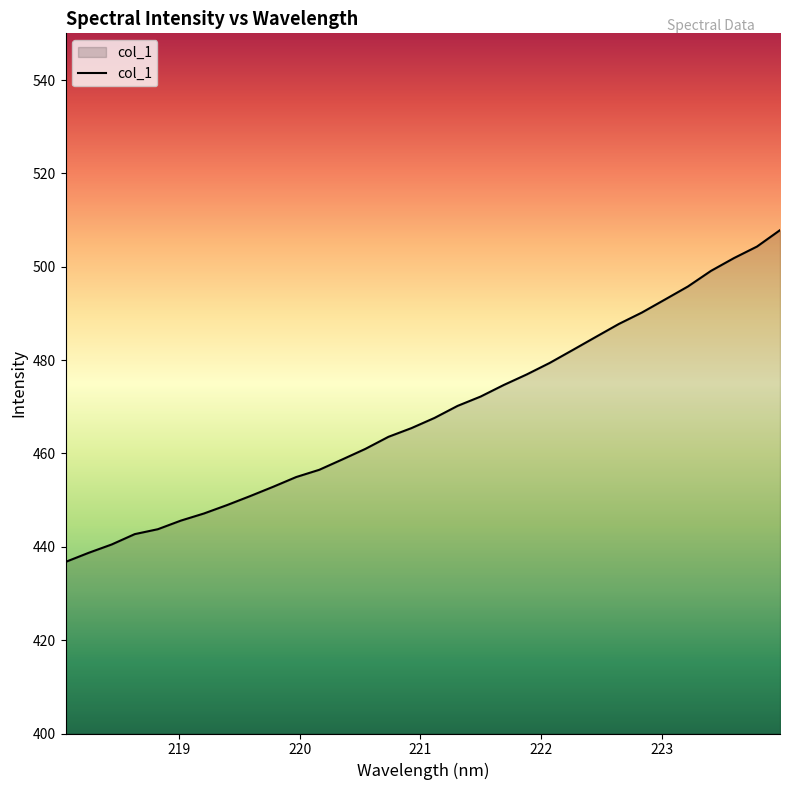

What is the minimum value shown in the chart?

436.8